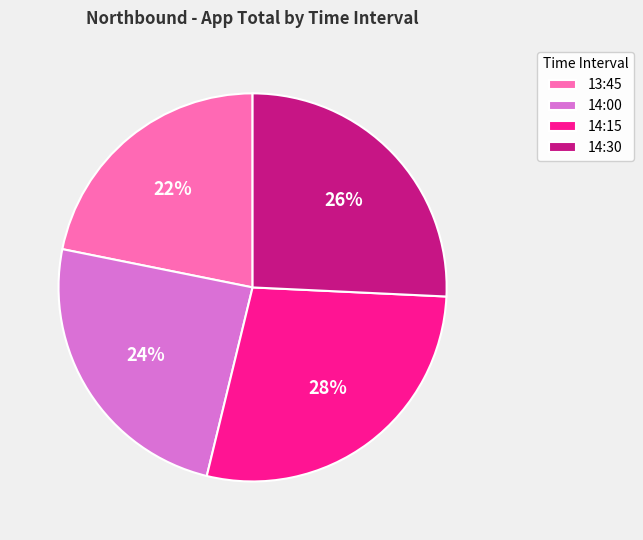

Does 14:00 account for over 50% of the chart?

No